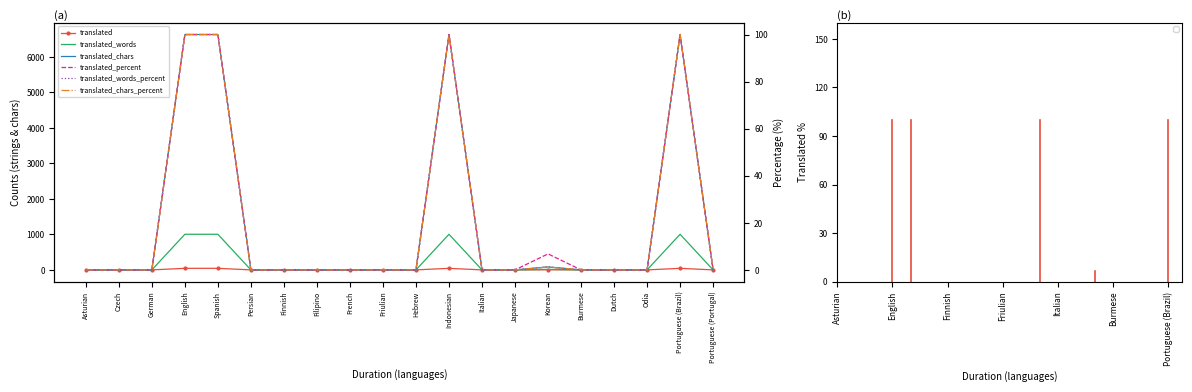

True or false: translated has a value of 0.0 at Odia.

True